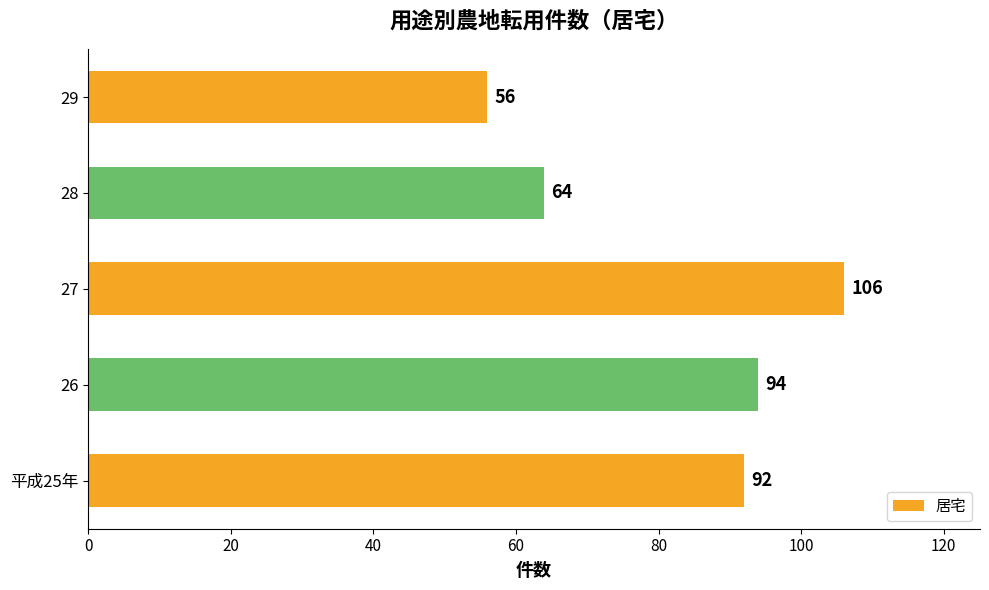

List the labels in order of value, largest first.

27, 26, 平成25年, 28, 29